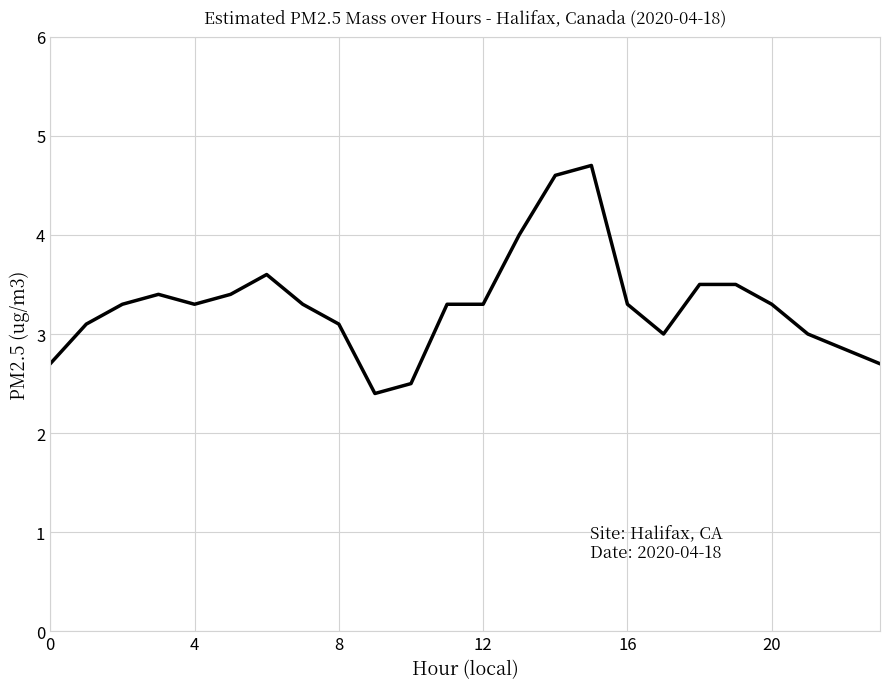

How many categories are shown in the chart?

23